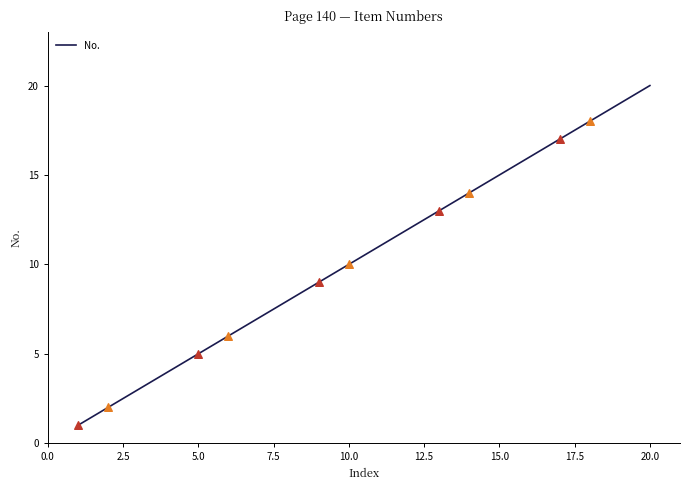

What is the ratio of the value at 5 to the value at 12?

0.4